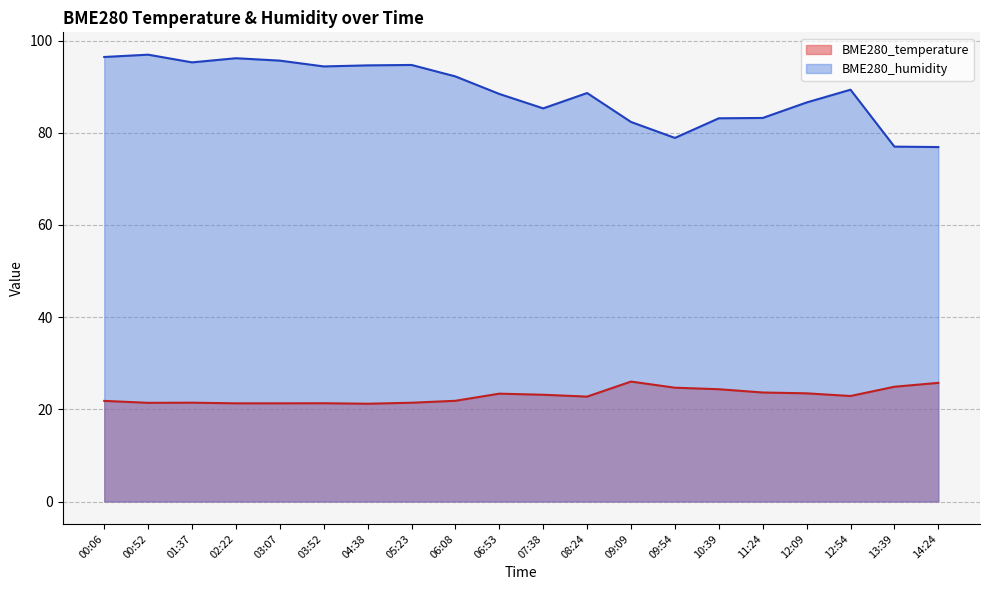

Which series changed the most between 09:54 and 14:24?

BME280_humidity